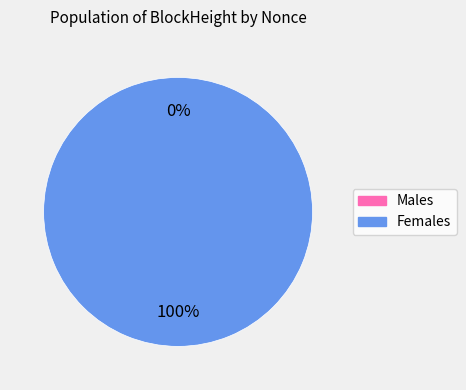

Rank the categories by value from lowest to highest.

291289, 291286